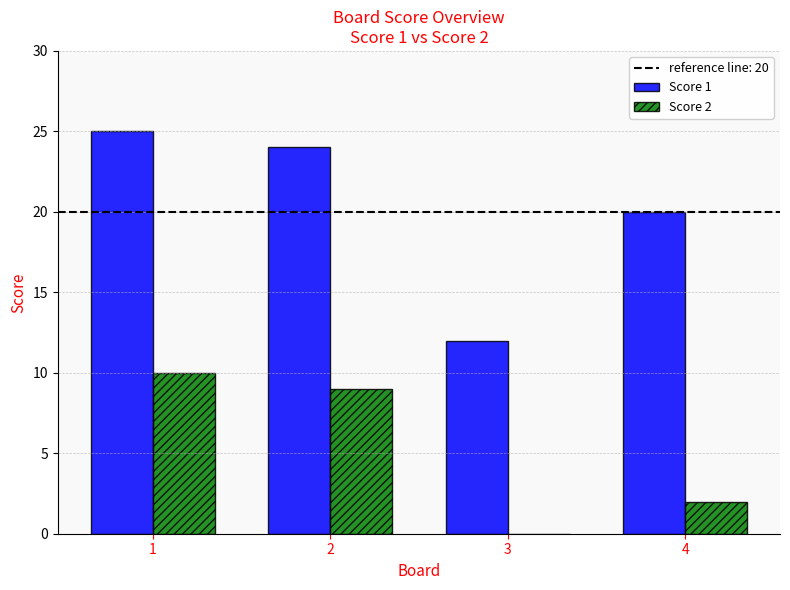

Reading right to left, extract all data points from this chart.

Score 1: 4=20	3=12	2=24	1=25
Score 2: 4=2	3=0	2=9	1=10